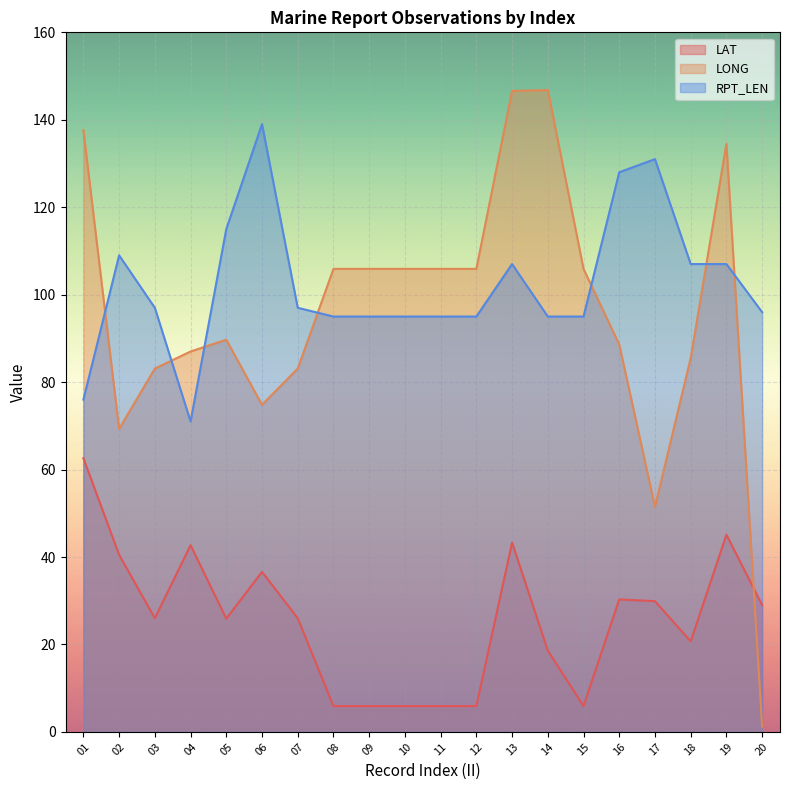

Does the chart display data point markers on the line(s)?

No